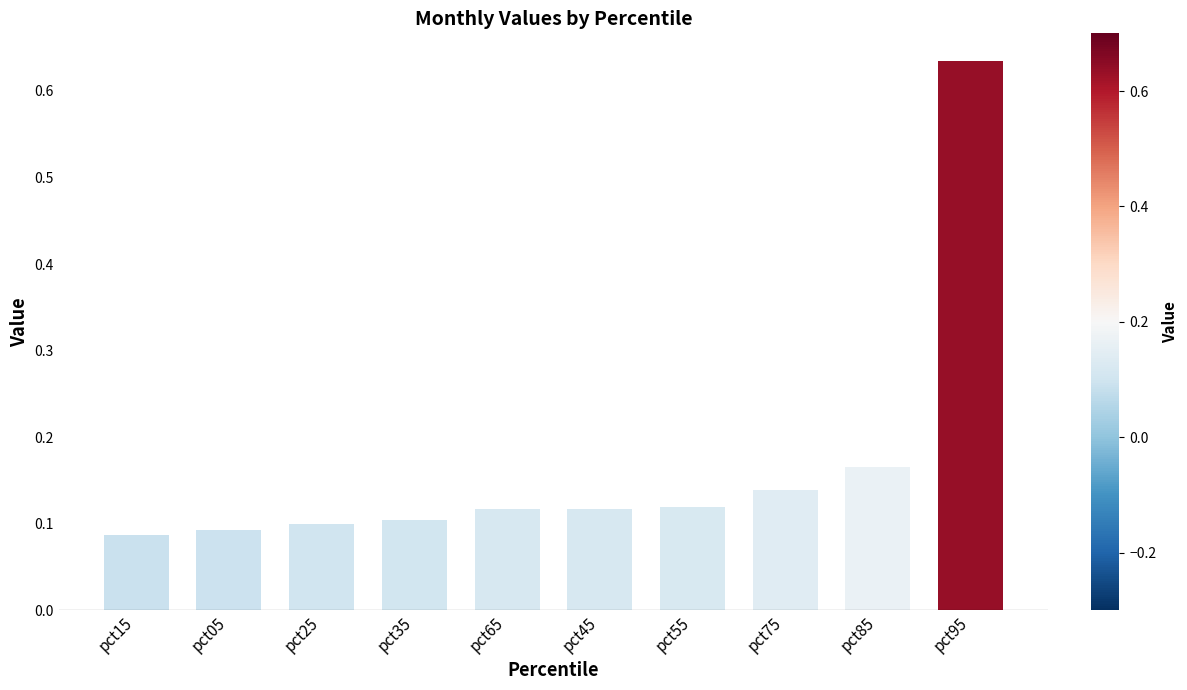

What is the sum of all values?

1.7